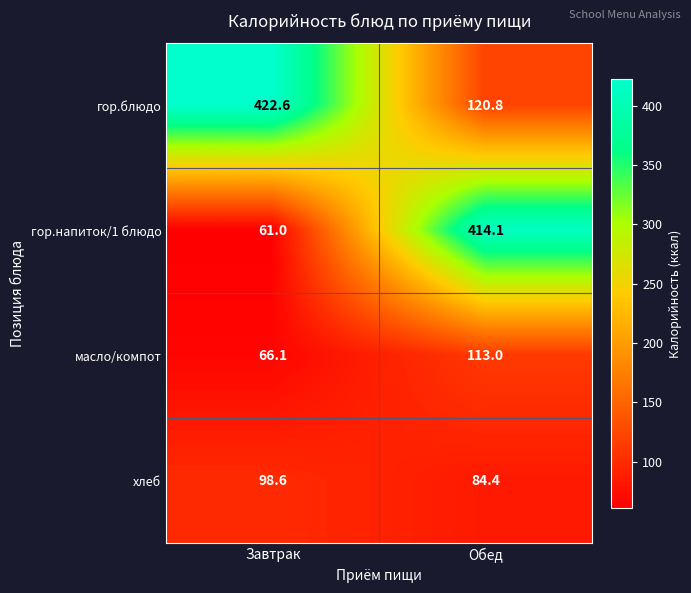

How many distinct data groups are displayed?

4